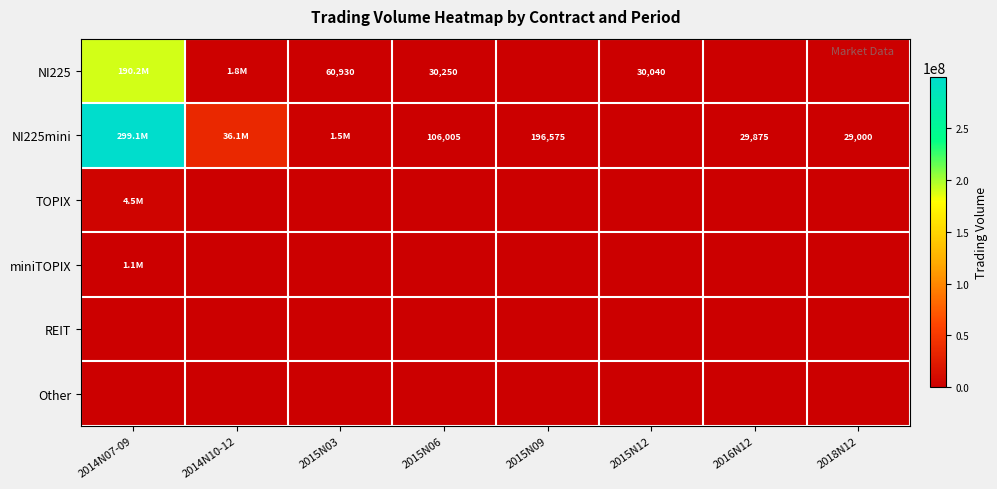

Is it true that NI225 equals 30040 at 2015N12?

True